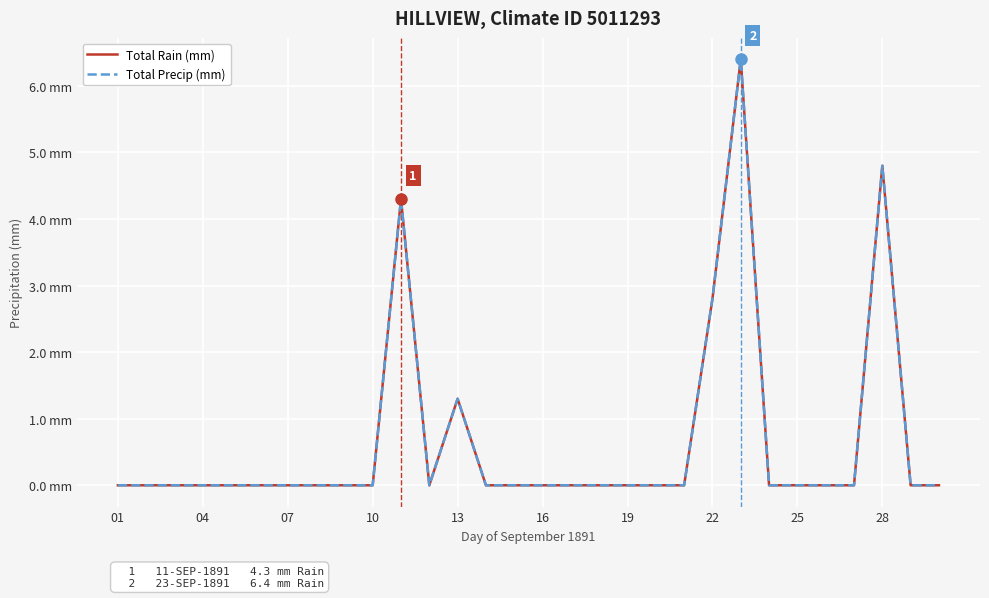

Which series has the largest total across all categories?

Total Rain (mm)